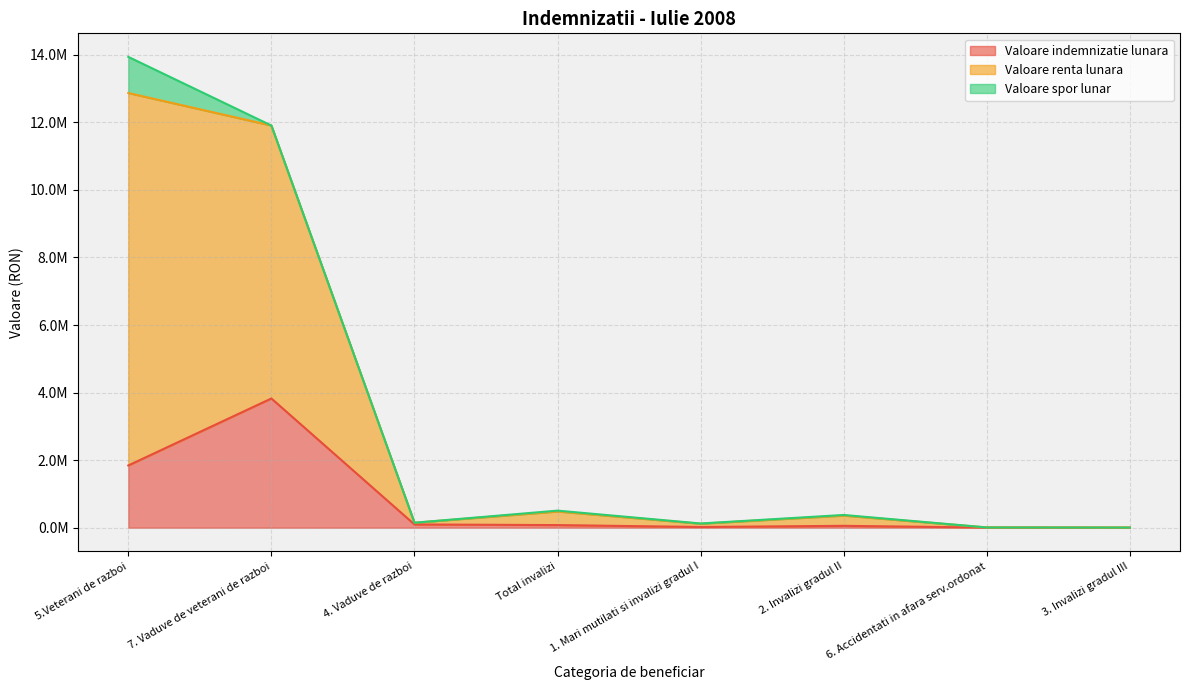

What is the spread (max minus min) of values at 7. Vaduve de veterani de razboi?

8078543